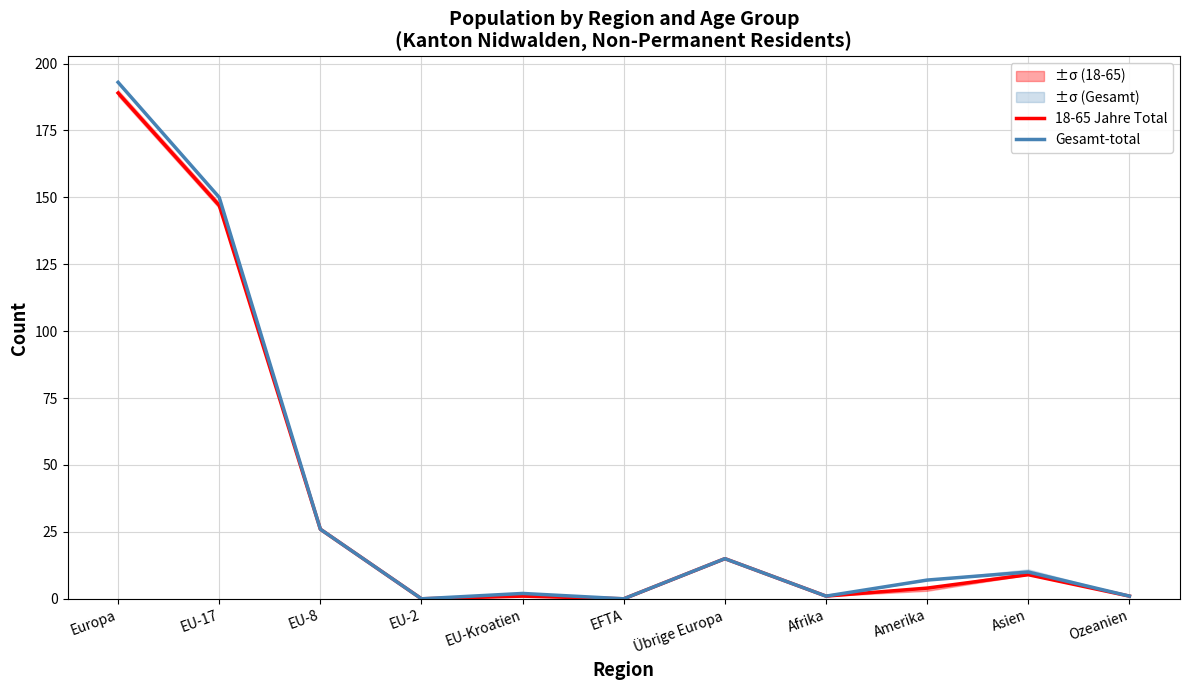

Which category has the lowest value in the 18-65 Jahre Total series?

EU-2